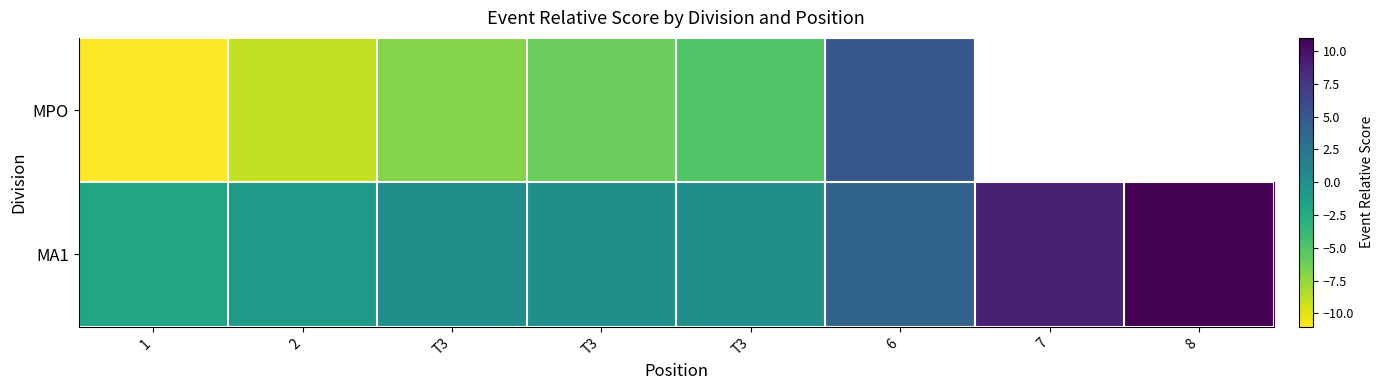

Is it true that MA1 equals -7.3 at T3?

False